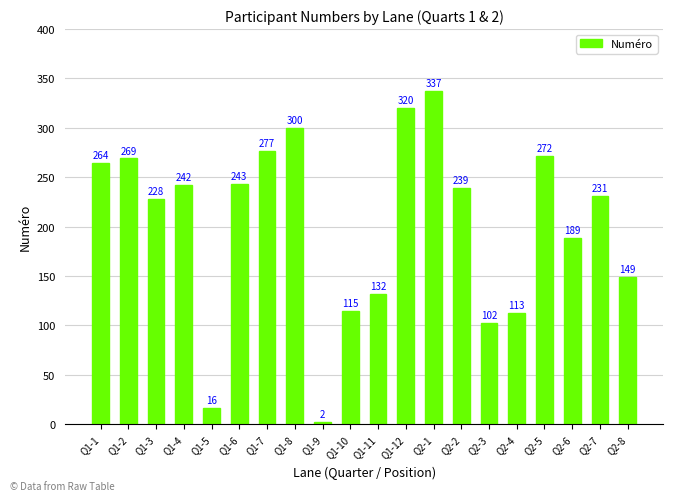

What is the average value?

202